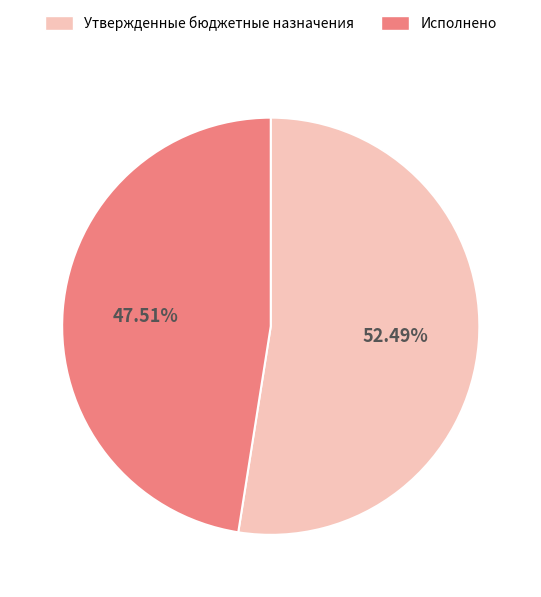

How many segments does this pie chart have?

2